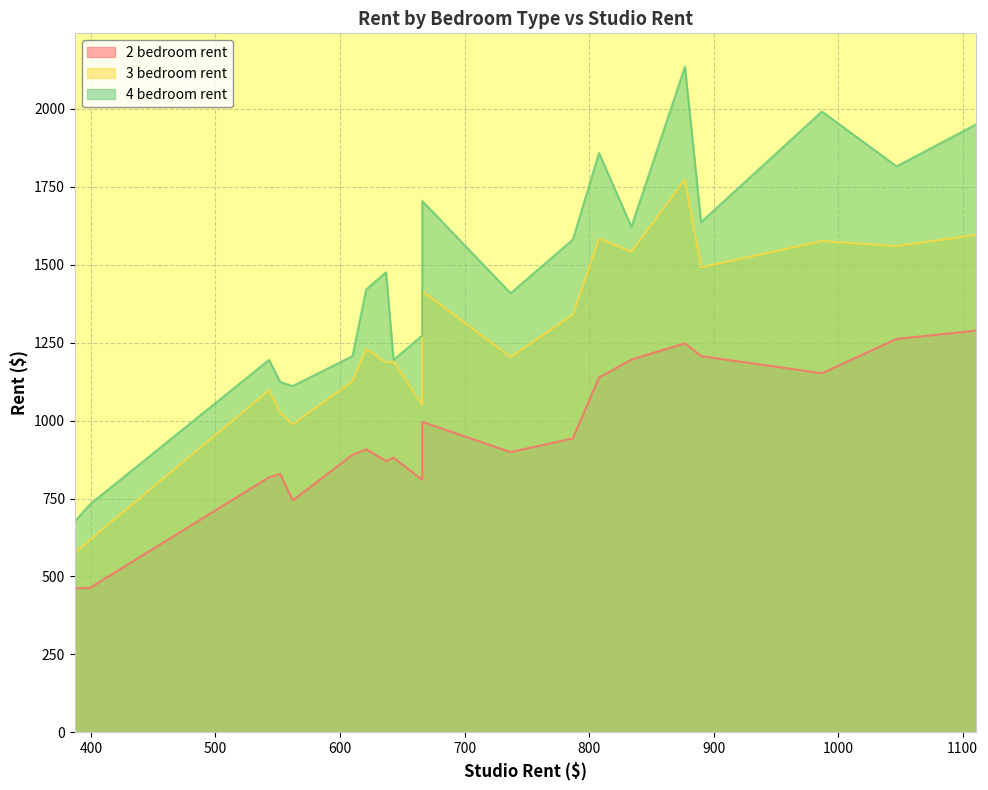

True or false: 2 bedroom rent has a value of 577 at 643.

False